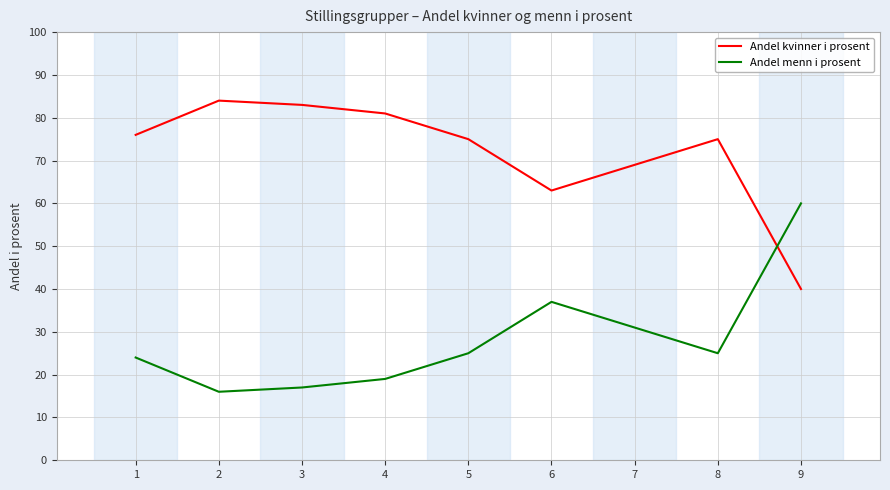

Read the Andel kvinner i prosent value at 5.

75